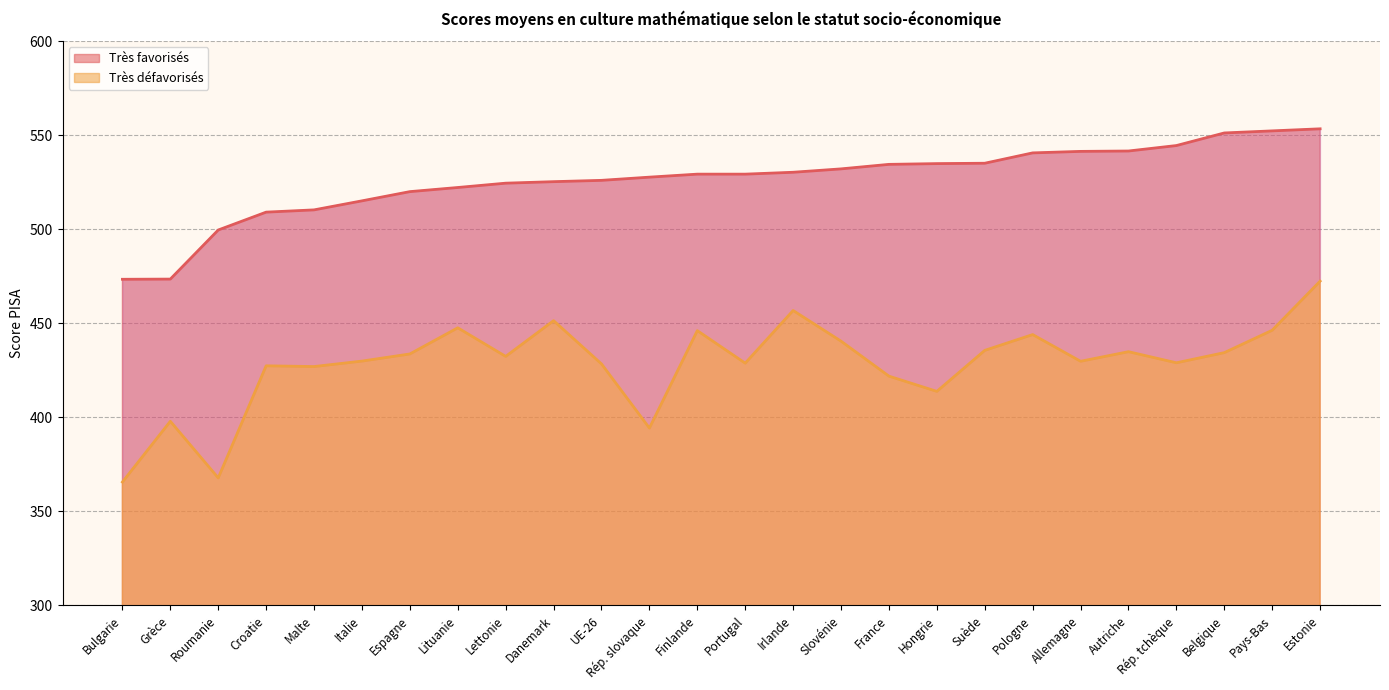

Which series has the widest spread of values?

Très défavorisés